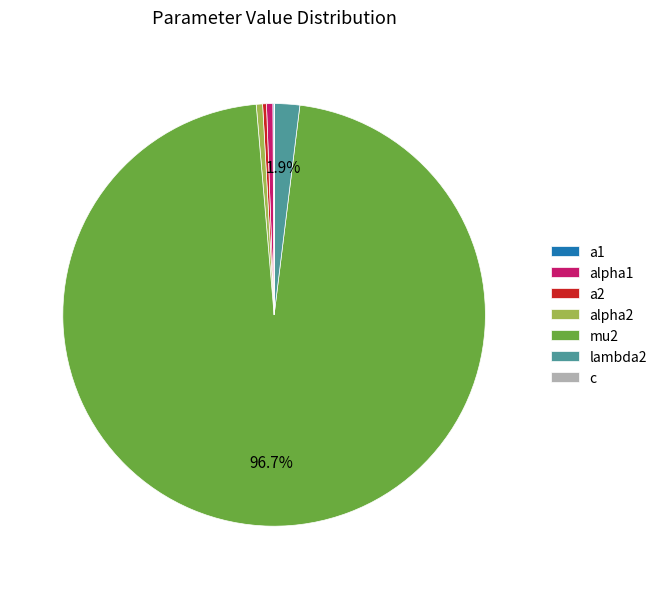

Does alpha2 represent more than half of the total?

No